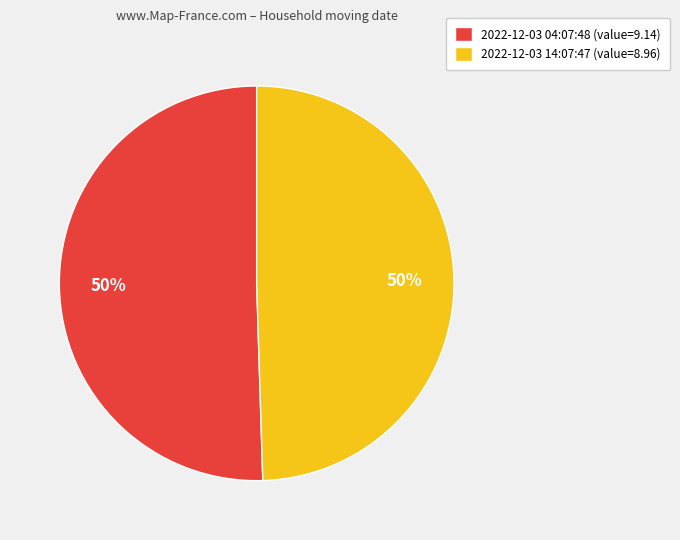

To the nearest percent, what is the combined percentage of 2022-12-03 14:07:47 (value=8.96) and 2022-12-03 04:07:48 (value=9.14)?

100%